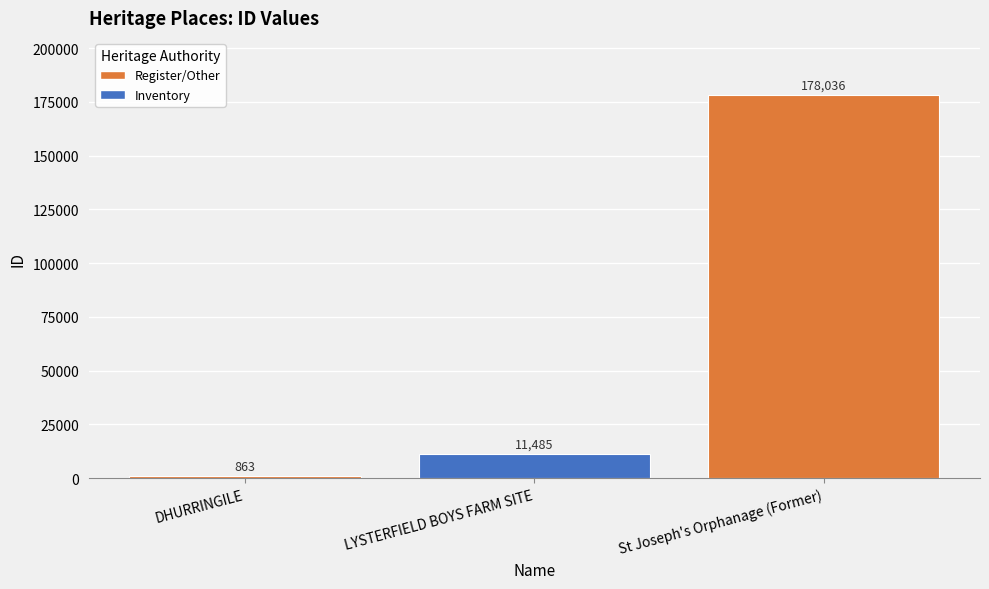

Rank the categories by value from highest to lowest.

St Joseph's Orphanage (Former), LYSTERFIELD BOYS FARM SITE, DHURRINGILE